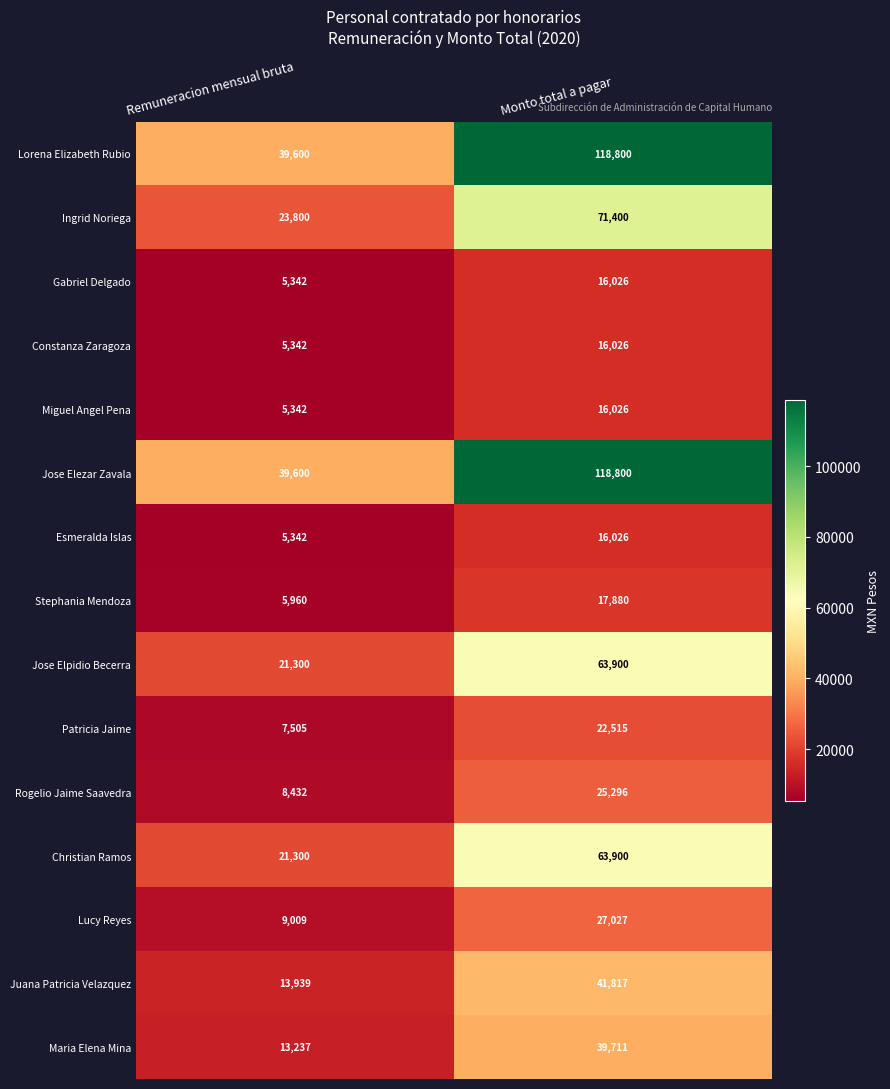

The value of Gabriel Delgado at Remuneracion mensual bruta is 1684. True or false?

False